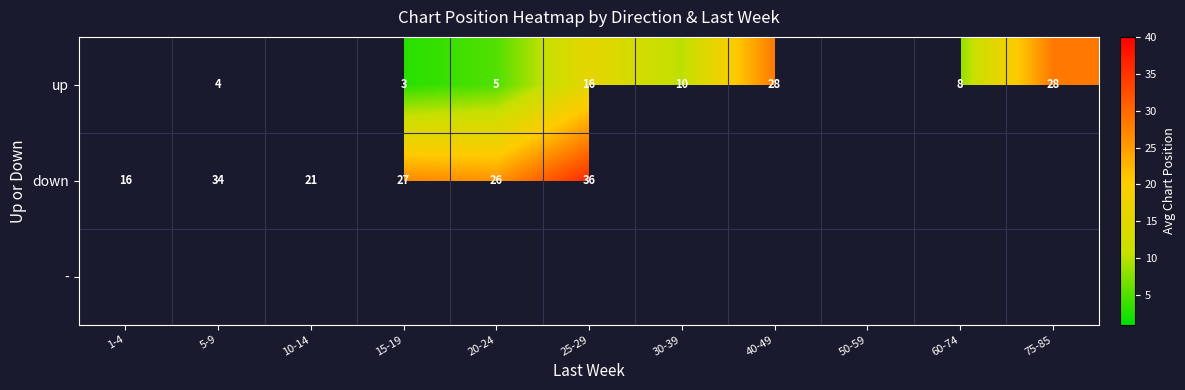

The up series shows 26 at 25-29. True or false?

False